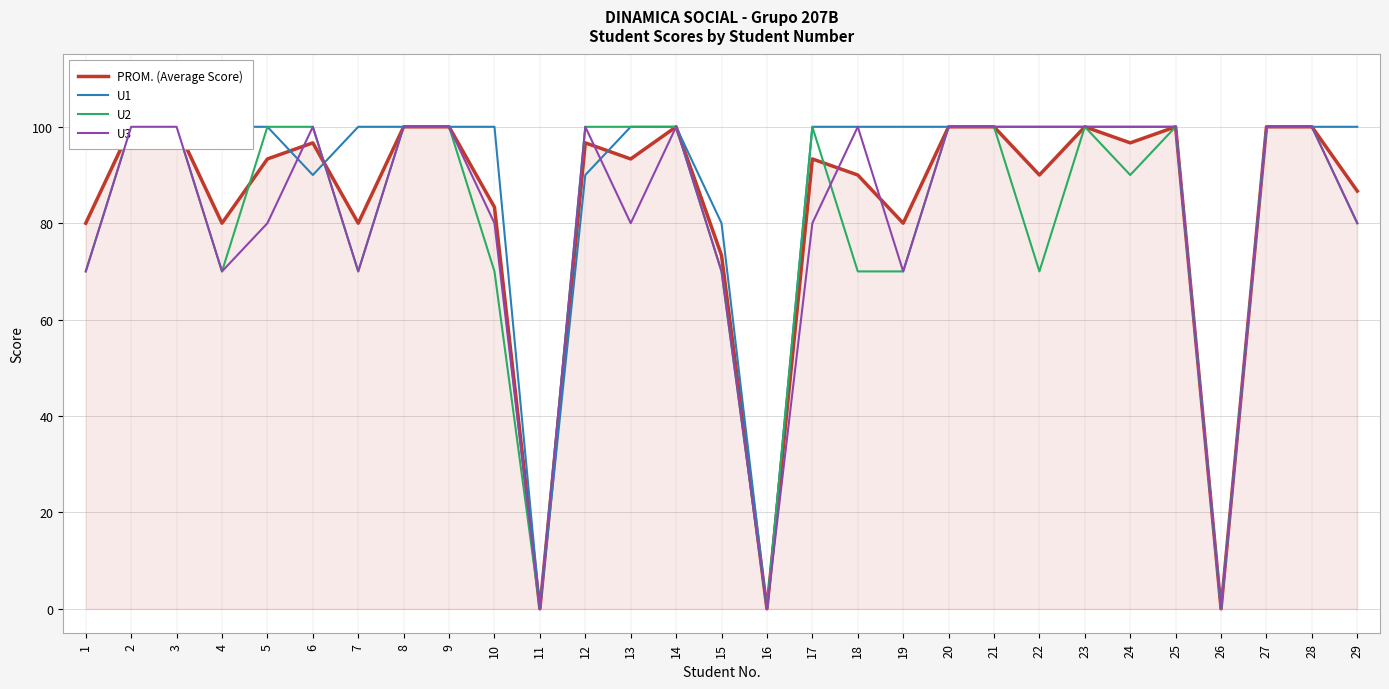

The value of PROM. (Average Score) at 7 is 80.0. True or false?

True